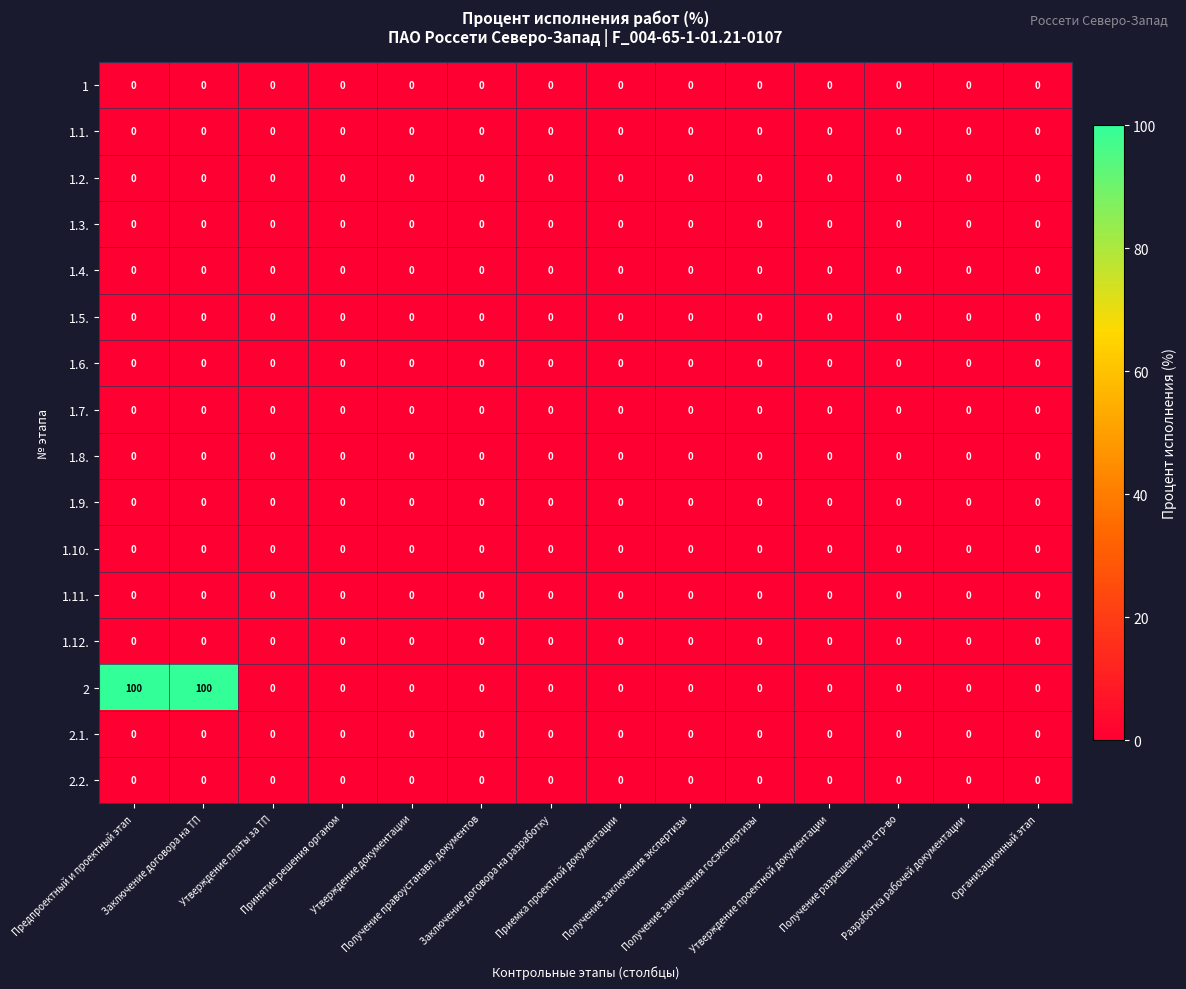

Reading left to right, what are all the values shown in this chart?

1: Предпроектный и проектный этап=0	Заключение договора на ТП=0	Утверждение платы за ТП=0	Принятие решения органом=0	Утверждение документации=0	Получение правоустанавл. документов=0	Заключение договора на разработку=0	Приемка проектной документации=0	Получение заключения экспертизы=0	Получение заключения госэкспертизы=0	Утверждение проектной документации=0	Получение разрешения на стр-во=0	Разработка рабочей документации=0	Организационный этап=0
1.1.: Предпроектный и проектный этап=0	Заключение договора на ТП=0	Утверждение платы за ТП=0	Принятие решения органом=0	Утверждение документации=0	Получение правоустанавл. документов=0	Заключение договора на разработку=0	Приемка проектной документации=0	Получение заключения экспертизы=0	Получение заключения госэкспертизы=0	Утверждение проектной документации=0	Получение разрешения на стр-во=0	Разработка рабочей документации=0	Организационный этап=0
1.2.: Предпроектный и проектный этап=0	Заключение договора на ТП=0	Утверждение платы за ТП=0	Принятие решения органом=0	Утверждение документации=0	Получение правоустанавл. документов=0	Заключение договора на разработку=0	Приемка проектной документации=0	Получение заключения экспертизы=0	Получение заключения госэкспертизы=0	Утверждение проектной документации=0	Получение разрешения на стр-во=0	Разработка рабочей документации=0	Организационный этап=0
1.3.: Предпроектный и проектный этап=0	Заключение договора на ТП=0	Утверждение платы за ТП=0	Принятие решения органом=0	Утверждение документации=0	Получение правоустанавл. документов=0	Заключение договора на разработку=0	Приемка проектной документации=0	Получение заключения экспертизы=0	Получение заключения госэкспертизы=0	Утверждение проектной документации=0	Получение разрешения на стр-во=0	Разработка рабочей документации=0	Организационный этап=0
1.4.: Предпроектный и проектный этап=0	Заключение договора на ТП=0	Утверждение платы за ТП=0	Принятие решения органом=0	Утверждение документации=0	Получение правоустанавл. документов=0	Заключение договора на разработку=0	Приемка проектной документации=0	Получение заключения экспертизы=0	Получение заключения госэкспертизы=0	Утверждение проектной документации=0	Получение разрешения на стр-во=0	Разработка рабочей документации=0	Организационный этап=0
1.5.: Предпроектный и проектный этап=0	Заключение договора на ТП=0	Утверждение платы за ТП=0	Принятие решения органом=0	Утверждение документации=0	Получение правоустанавл. документов=0	Заключение договора на разработку=0	Приемка проектной документации=0	Получение заключения экспертизы=0	Получение заключения госэкспертизы=0	Утверждение проектной документации=0	Получение разрешения на стр-во=0	Разработка рабочей документации=0	Организационный этап=0
1.6.: Предпроектный и проектный этап=0	Заключение договора на ТП=0	Утверждение платы за ТП=0	Принятие решения органом=0	Утверждение документации=0	Получение правоустанавл. документов=0	Заключение договора на разработку=0	Приемка проектной документации=0	Получение заключения экспертизы=0	Получение заключения госэкспертизы=0	Утверждение проектной документации=0	Получение разрешения на стр-во=0	Разработка рабочей документации=0	Организационный этап=0
1.7.: Предпроектный и проектный этап=0	Заключение договора на ТП=0	Утверждение платы за ТП=0	Принятие решения органом=0	Утверждение документации=0	Получение правоустанавл. документов=0	Заключение договора на разработку=0	Приемка проектной документации=0	Получение заключения экспертизы=0	Получение заключения госэкспертизы=0	Утверждение проектной документации=0	Получение разрешения на стр-во=0	Разработка рабочей документации=0	Организационный этап=0
1.8.: Предпроектный и проектный этап=0	Заключение договора на ТП=0	Утверждение платы за ТП=0	Принятие решения органом=0	Утверждение документации=0	Получение правоустанавл. документов=0	Заключение договора на разработку=0	Приемка проектной документации=0	Получение заключения экспертизы=0	Получение заключения госэкспертизы=0	Утверждение проектной документации=0	Получение разрешения на стр-во=0	Разработка рабочей документации=0	Организационный этап=0
1.9.: Предпроектный и проектный этап=0	Заключение договора на ТП=0	Утверждение платы за ТП=0	Принятие решения органом=0	Утверждение документации=0	Получение правоустанавл. документов=0	Заключение договора на разработку=0	Приемка проектной документации=0	Получение заключения экспертизы=0	Получение заключения госэкспертизы=0	Утверждение проектной документации=0	Получение разрешения на стр-во=0	Разработка рабочей документации=0	Организационный этап=0
1.10.: Предпроектный и проектный этап=0	Заключение договора на ТП=0	Утверждение платы за ТП=0	Принятие решения органом=0	Утверждение документации=0	Получение правоустанавл. документов=0	Заключение договора на разработку=0	Приемка проектной документации=0	Получение заключения экспертизы=0	Получение заключения госэкспертизы=0	Утверждение проектной документации=0	Получение разрешения на стр-во=0	Разработка рабочей документации=0	Организационный этап=0
1.11.: Предпроектный и проектный этап=0	Заключение договора на ТП=0	Утверждение платы за ТП=0	Принятие решения органом=0	Утверждение документации=0	Получение правоустанавл. документов=0	Заключение договора на разработку=0	Приемка проектной документации=0	Получение заключения экспертизы=0	Получение заключения госэкспертизы=0	Утверждение проектной документации=0	Получение разрешения на стр-во=0	Разработка рабочей документации=0	Организационный этап=0
1.12.: Предпроектный и проектный этап=0	Заключение договора на ТП=0	Утверждение платы за ТП=0	Принятие решения органом=0	Утверждение документации=0	Получение правоустанавл. документов=0	Заключение договора на разработку=0	Приемка проектной документации=0	Получение заключения экспертизы=0	Получение заключения госэкспертизы=0	Утверждение проектной документации=0	Получение разрешения на стр-во=0	Разработка рабочей документации=0	Организационный этап=0
2: Предпроектный и проектный этап=100	Заключение договора на ТП=100	Утверждение платы за ТП=0	Принятие решения органом=0	Утверждение документации=0	Получение правоустанавл. документов=0	Заключение договора на разработку=0	Приемка проектной документации=0	Получение заключения экспертизы=0	Получение заключения госэкспертизы=0	Утверждение проектной документации=0	Получение разрешения на стр-во=0	Разработка рабочей документации=0	Организационный этап=0
2.1.: Предпроектный и проектный этап=0	Заключение договора на ТП=0	Утверждение платы за ТП=0	Принятие решения органом=0	Утверждение документации=0	Получение правоустанавл. документов=0	Заключение договора на разработку=0	Приемка проектной документации=0	Получение заключения экспертизы=0	Получение заключения госэкспертизы=0	Утверждение проектной документации=0	Получение разрешения на стр-во=0	Разработка рабочей документации=0	Организационный этап=0
2.2.: Предпроектный и проектный этап=0	Заключение договора на ТП=0	Утверждение платы за ТП=0	Принятие решения органом=0	Утверждение документации=0	Получение правоустанавл. документов=0	Заключение договора на разработку=0	Приемка проектной документации=0	Получение заключения экспертизы=0	Получение заключения госэкспертизы=0	Утверждение проектной документации=0	Получение разрешения на стр-во=0	Разработка рабочей документации=0	Организационный этап=0